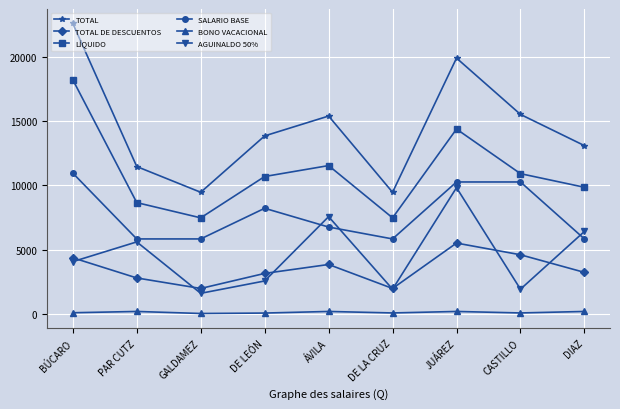

Is the value of TOTAL at PAR CUTZ greater than the value of BONO VACACIONAL at PAR CUTZ?

Yes